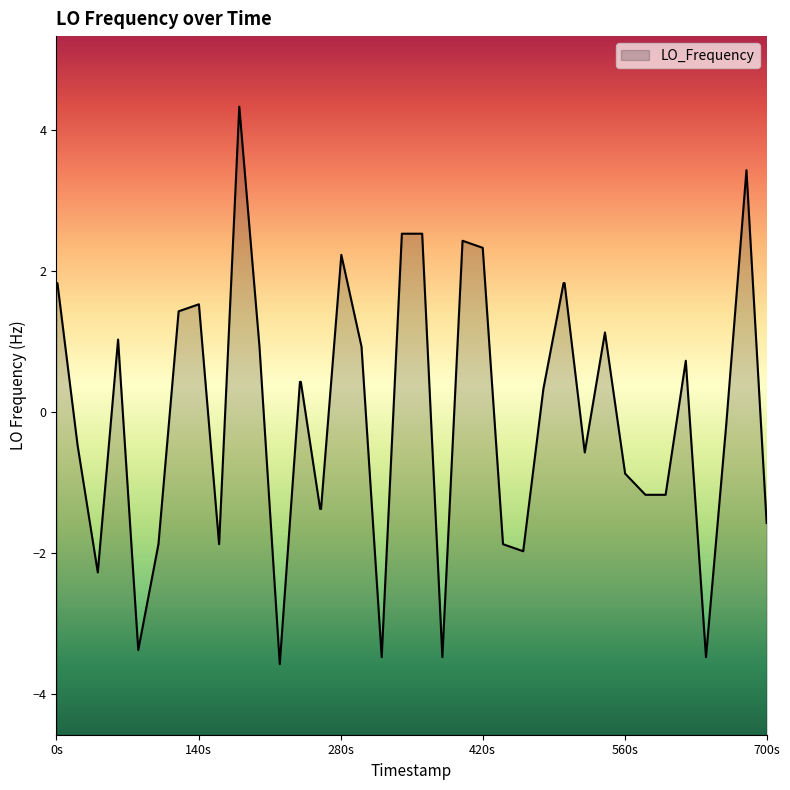

What is the value of the 31st point from the left?

-0.6